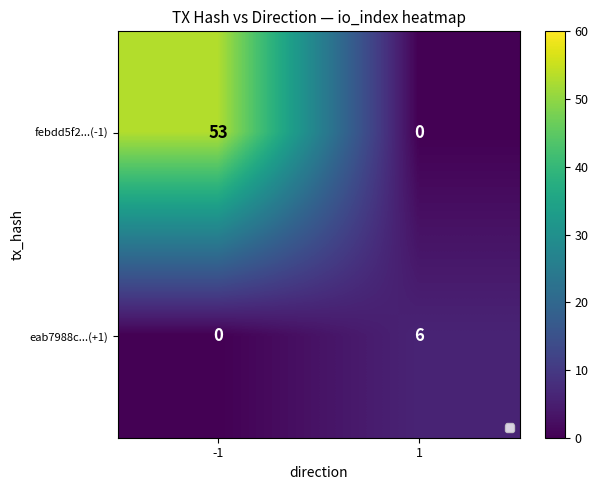

Rank the categories by eab7988c...(+1) value from lowest to highest.

-1, 1